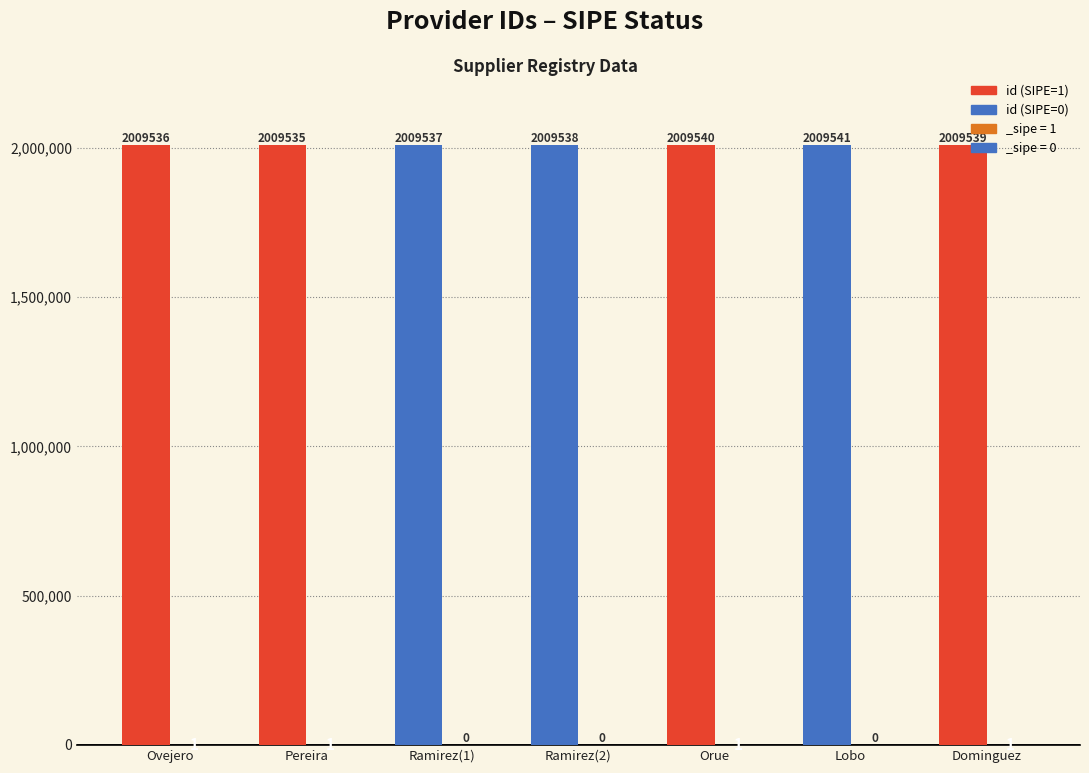

Is it true that the value at Ramirez(1) is 624170?

False